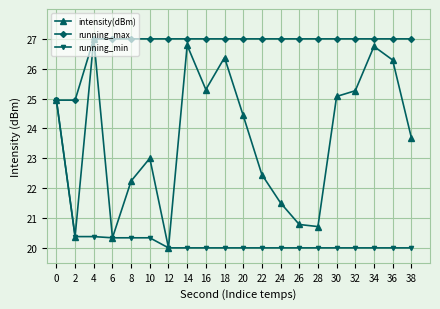

What is the maximum value for running_max?

27.0